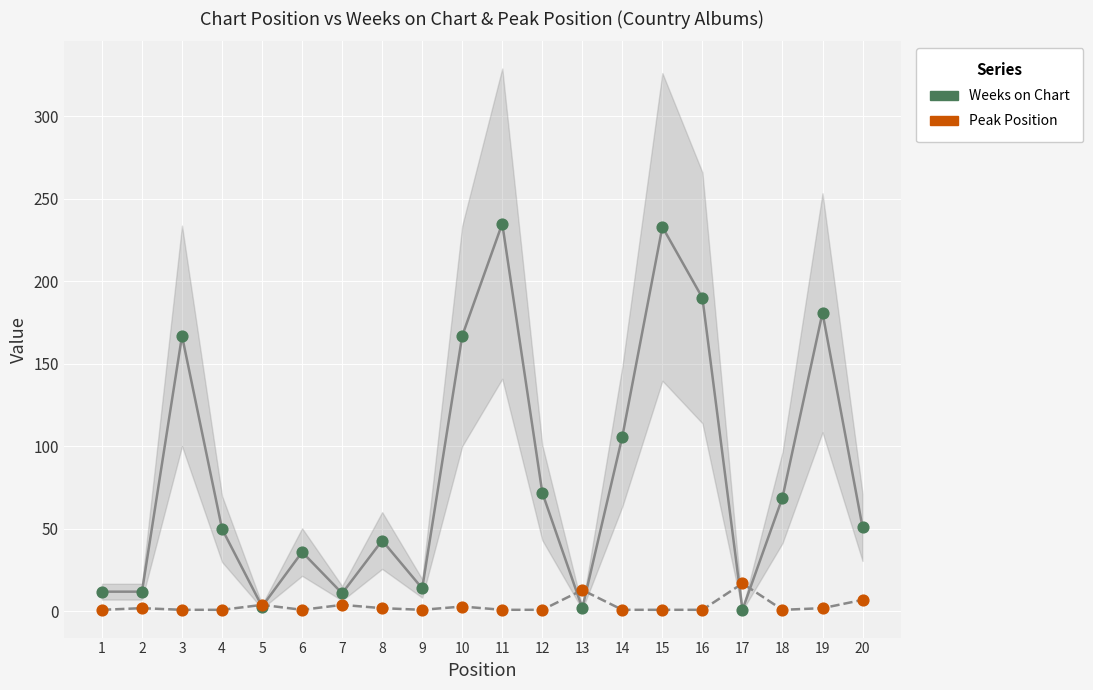

Which series has the largest Y range (max minus min)?

Weeks on Chart